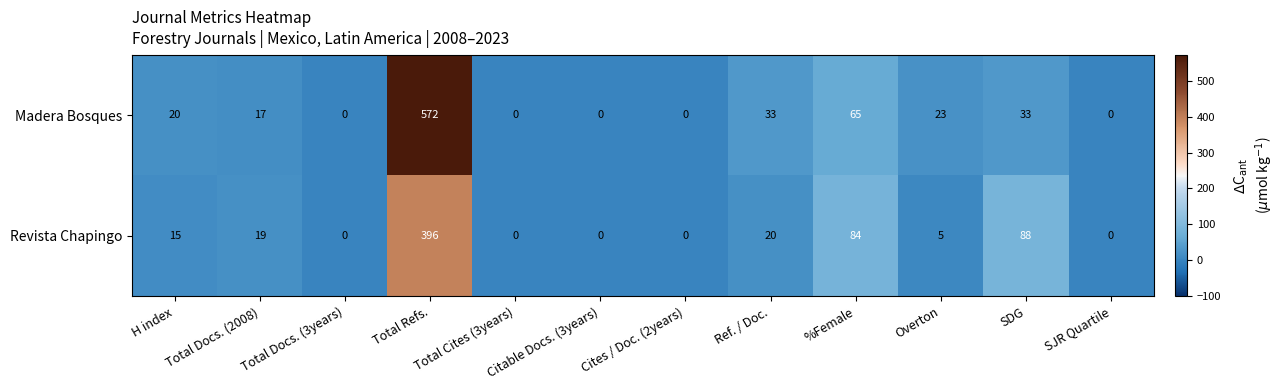

List the series in order of their overall mean, highest first.

Madera Bosques, Revista Chapingo